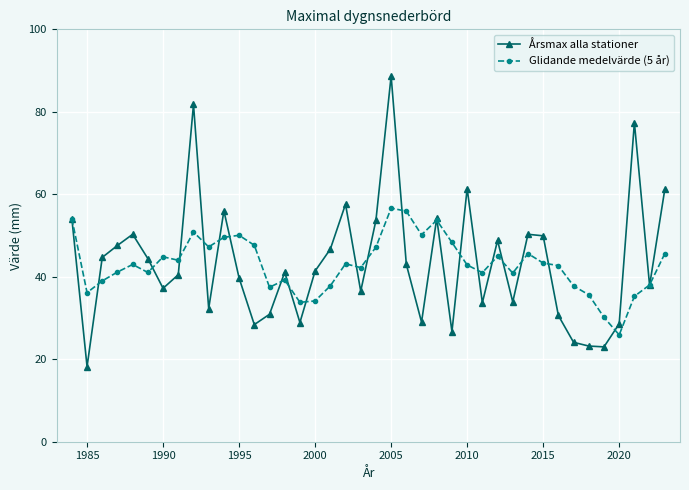

True or false: Glidande medelvärde (5 år) has more than 0 points higher than both neighbors.

True